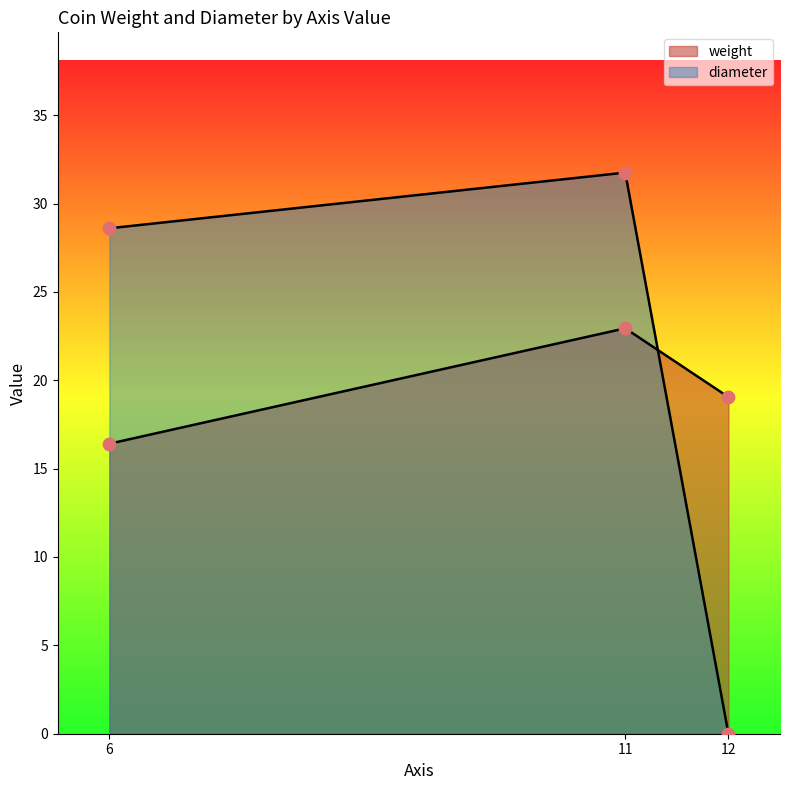

What are all the series names shown in the legend?

weight, diameter